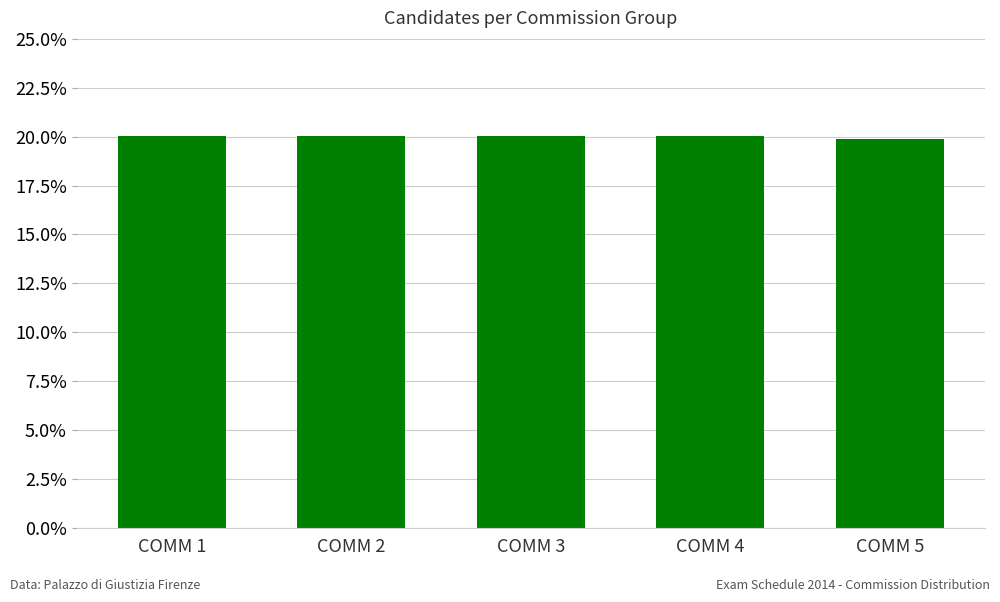

The chart shows a value of 0.3 at COMM 2. True or false?

False